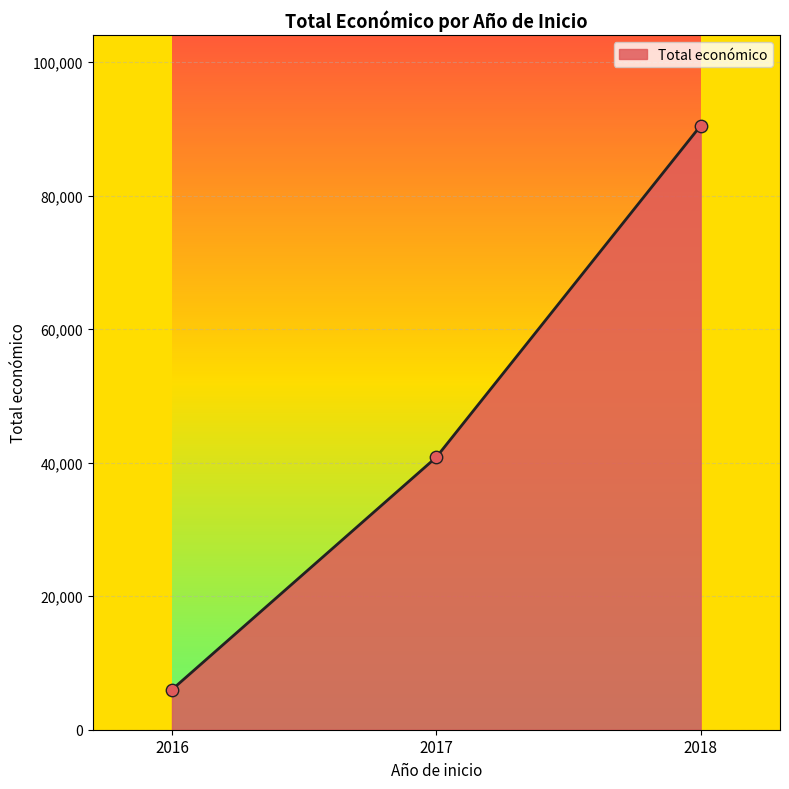

What is the ratio of the value at 2017 to the value at 2016?

6.8